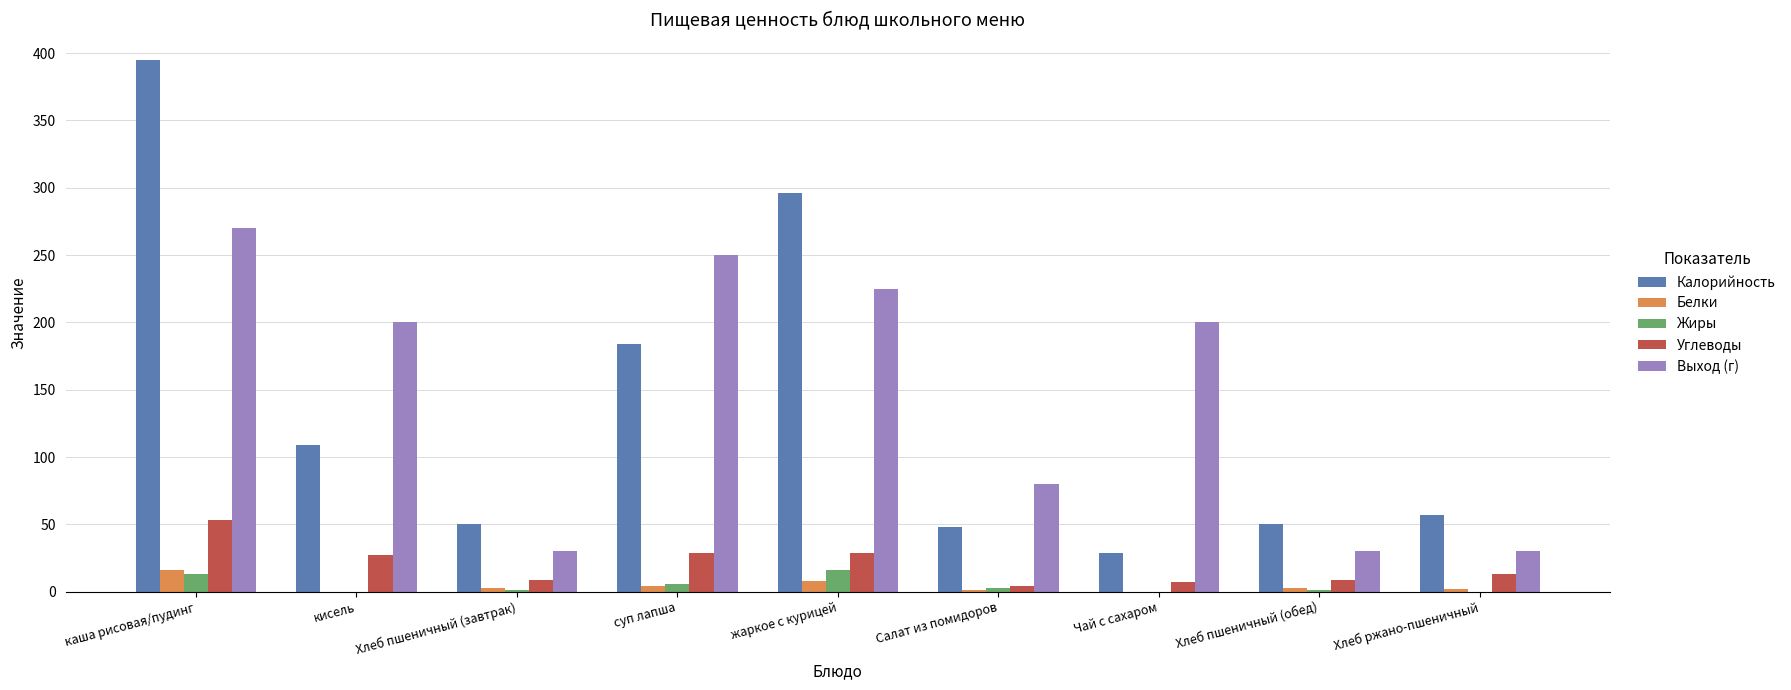

The value of Углеводы at каша рисовая/пудинг is 22. True or false?

False